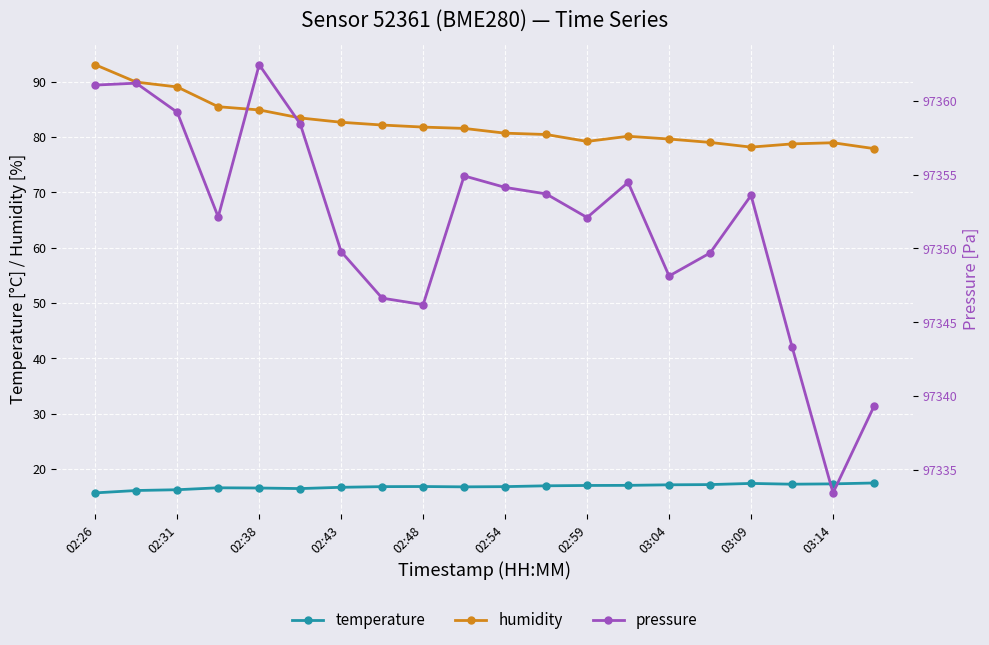

What is the average value of the pressure series?

97351.7